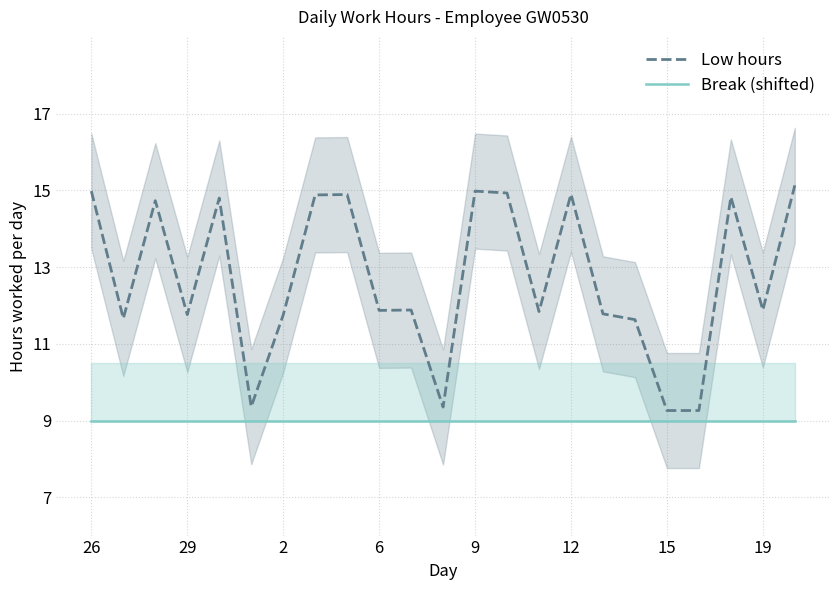

Reading right to left, what are all the values shown in this chart?

Low hours: 15.1	11.9	14.8	9.3	9.3	11.6	11.8	14.9	11.8	14.9	15.0	9.3	11.9	11.9	14.9	14.9	11.8	9.4	14.8	11.8	14.7	11.7	15.0
Break (shifted): 9.0	9.0	9.0	9.0	9.0	9.0	9.0	9.0	9.0	9.0	9.0	9.0	9.0	9.0	9.0	9.0	9.0	9.0	9.0	9.0	9.0	9.0	9.0